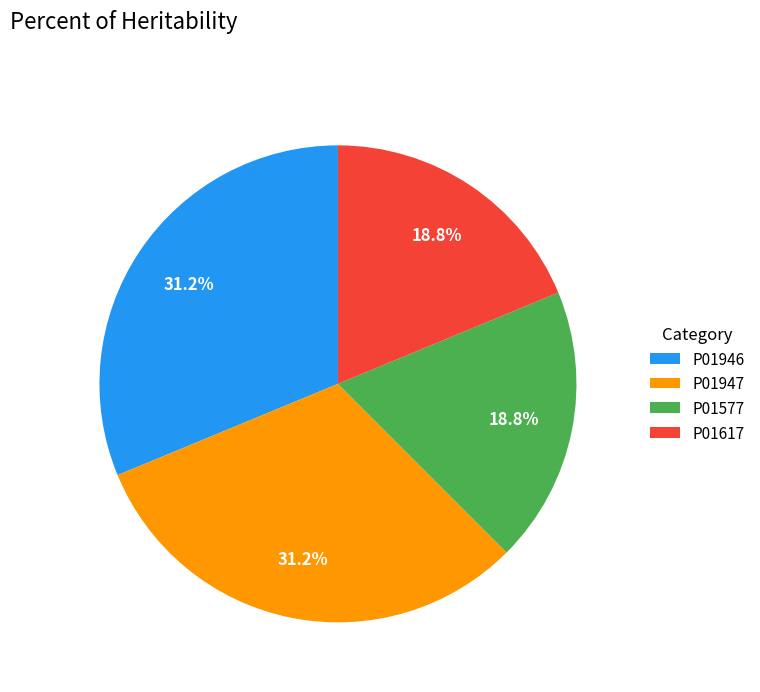

Approximately how many times larger is the value at P01947 compared to P01617?

1.7